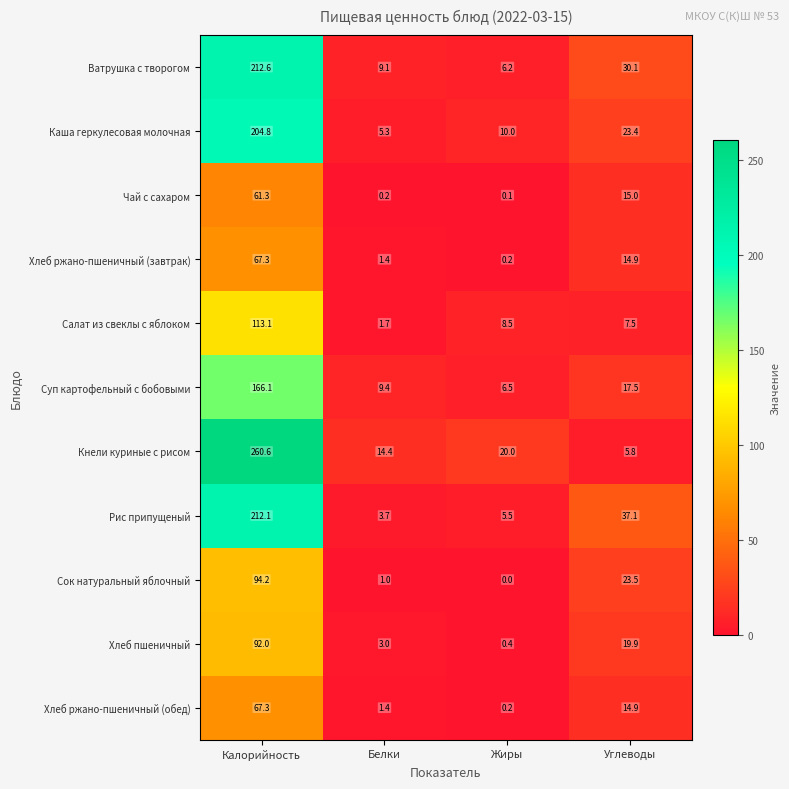

What is the difference between the highest and lowest values at Углеводы?

31.3